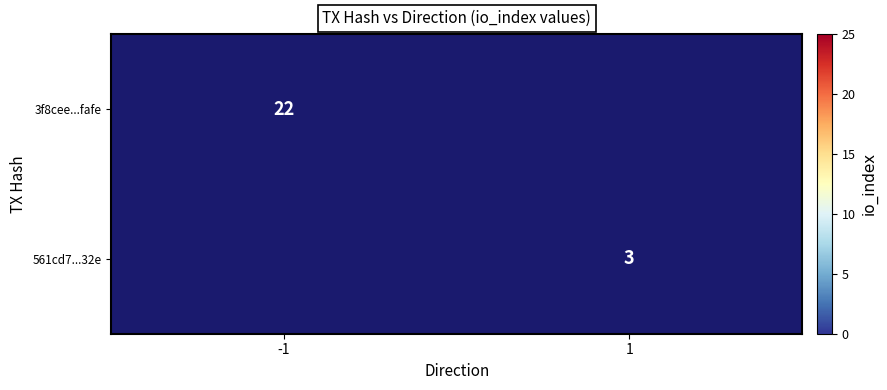

Is it true that 3f8cee...fafe equals 22 at -1?

True